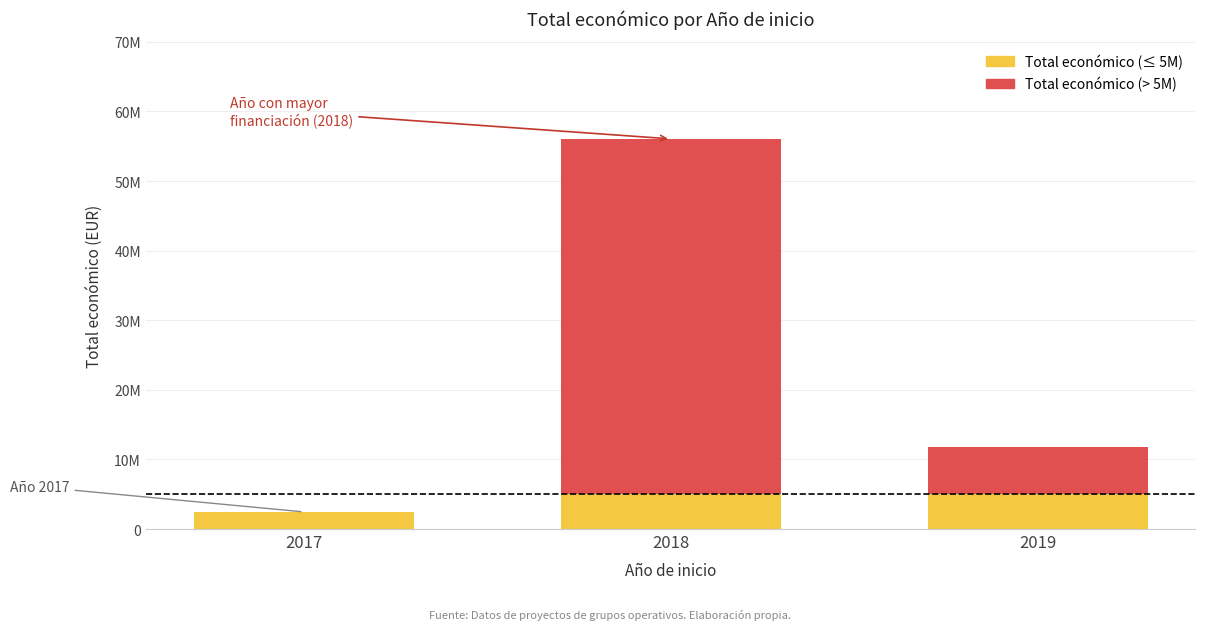

Are the bars grouped side by side (vs. stacked)?

No